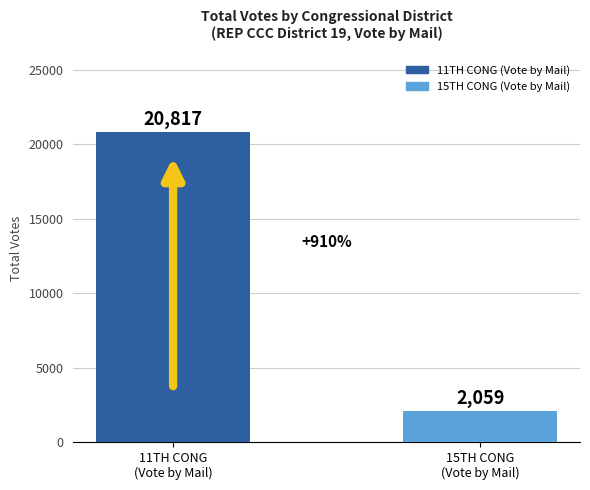

What is the label of the 2nd bar from the left?

15TH CONG
(Vote by Mail)